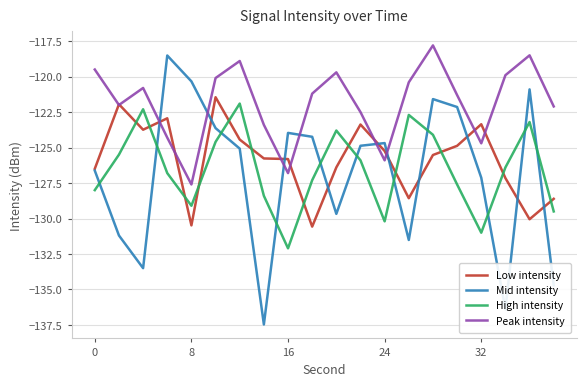

How many lines are shown in the chart?

4